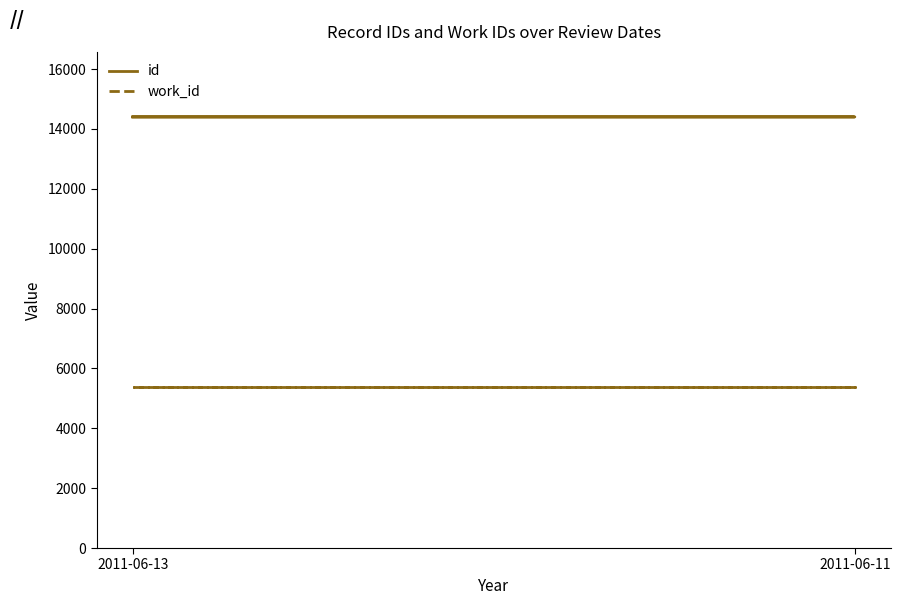

True or false: work_id has a value of 1724 at 2011-06-13.

False